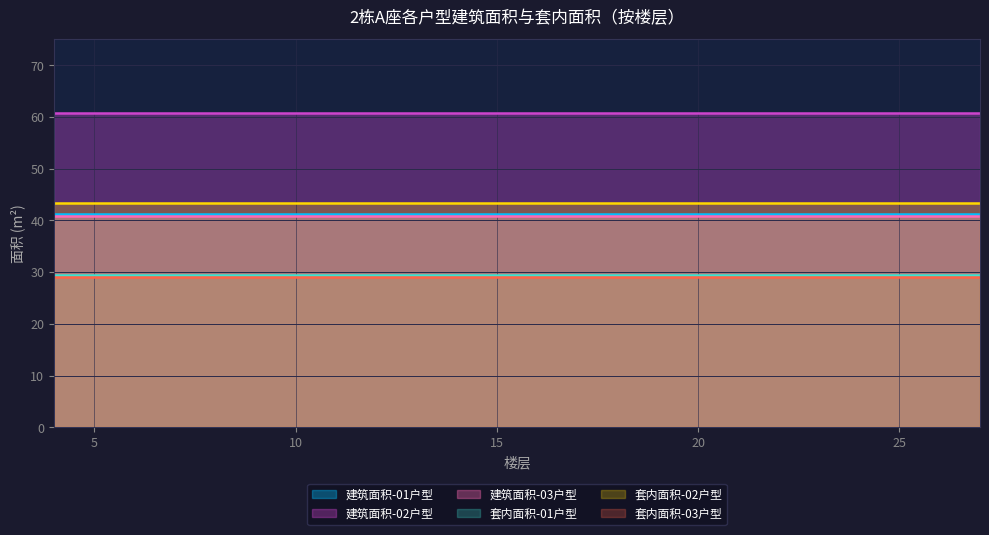

Which label corresponds to the smallest value in the chart?

4